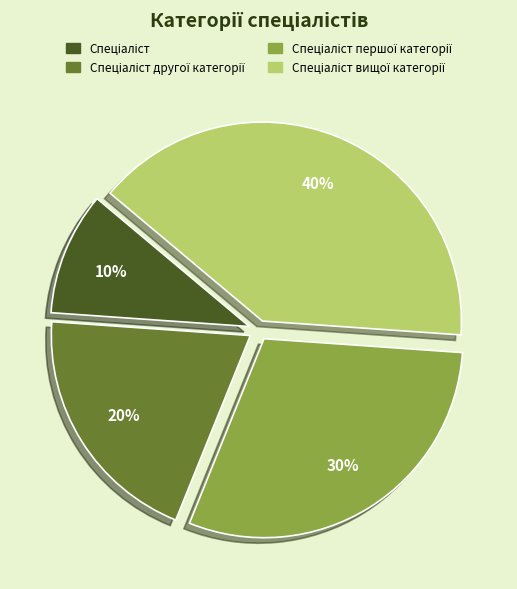

To the nearest percent, what is the average slice percentage?

25%